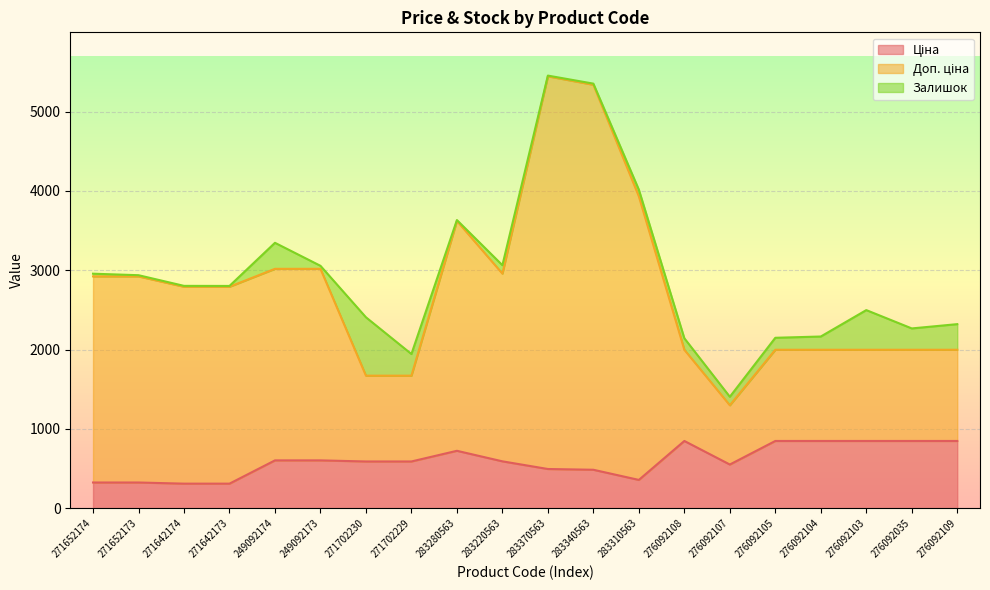

What is the maximum value for Ціна?

848.4